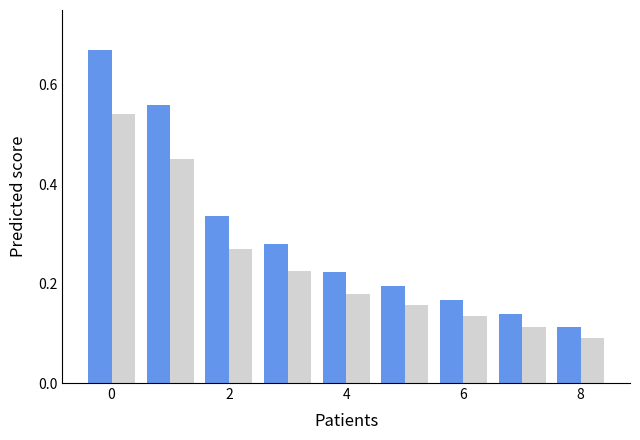

Does the chart contain any negative values?

No